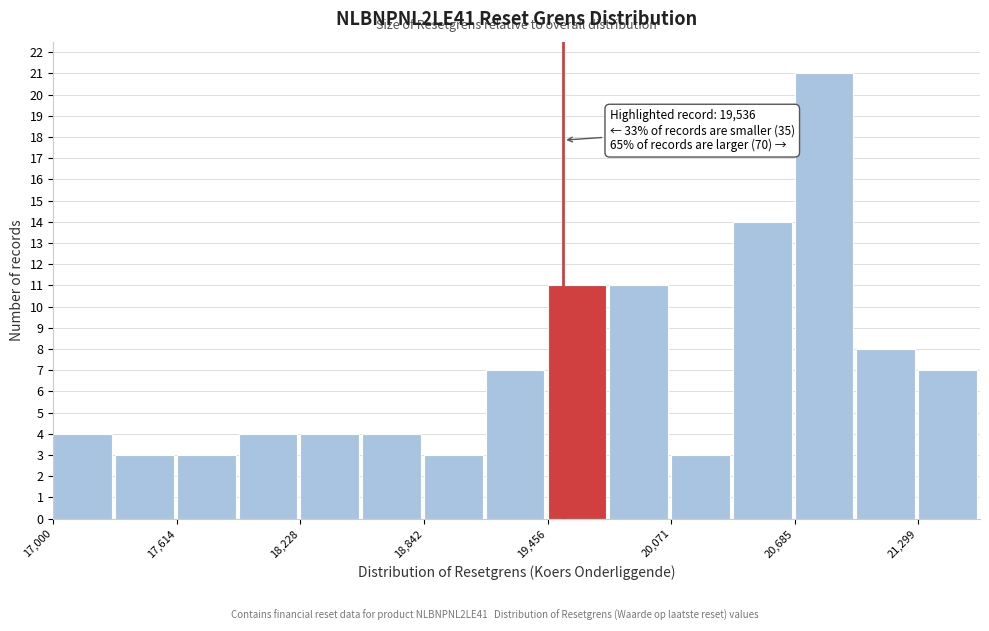

Around what value on the x-axis is the tallest bar? Give the approximate position of its centre, as read against the axis.

20800